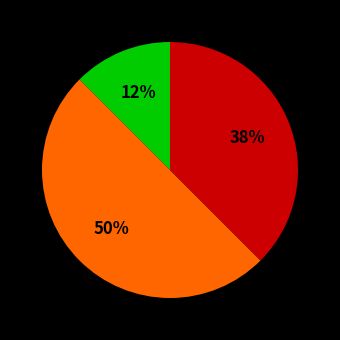

To the nearest percent, what is the average slice percentage?

33%